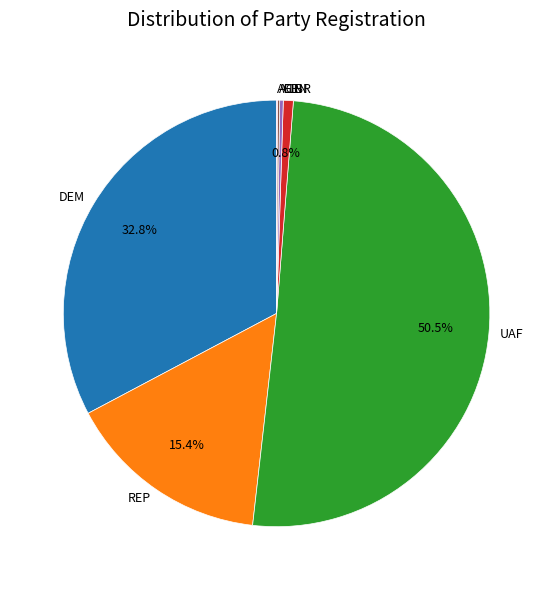

What is the majority slice?

UAF